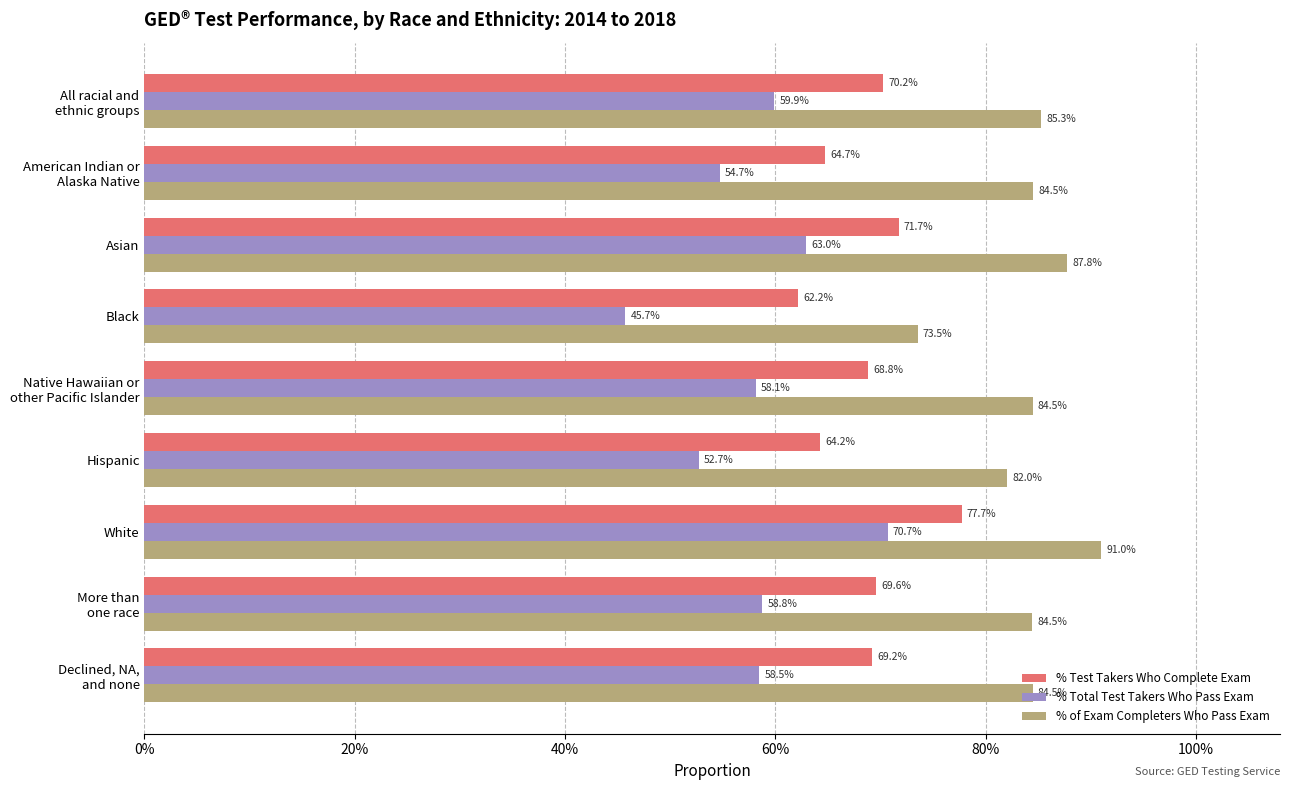

What are all the series names shown in the legend?

% Test Takers Who Complete Exam, % Total Test Takers Who Pass Exam, % of Exam Completers Who Pass Exam